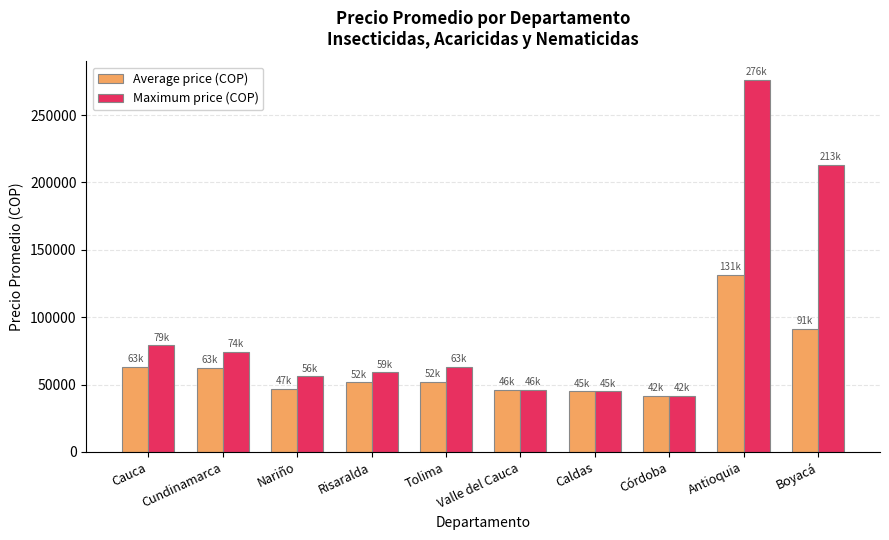

What is the sum of all Maximum price (COP) values?

953390.7